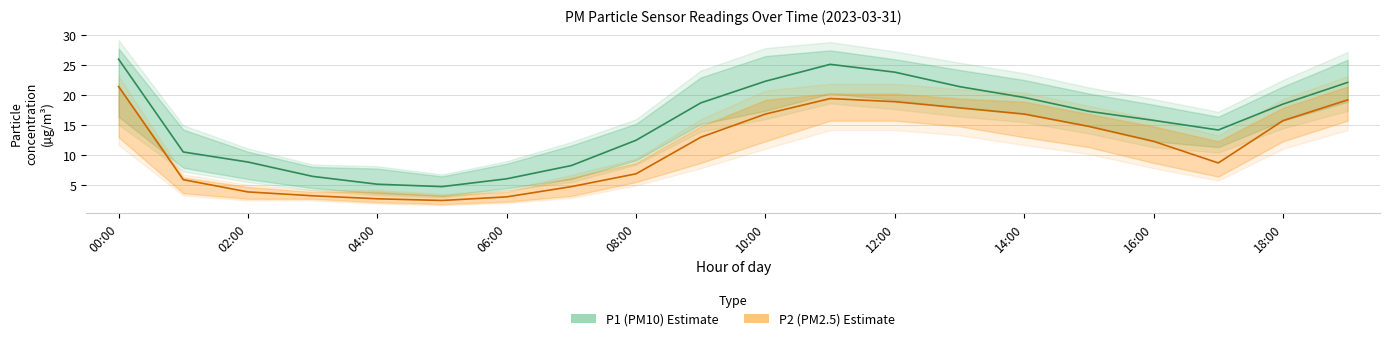

Which series has the largest total across all categories?

P1 (PM10)